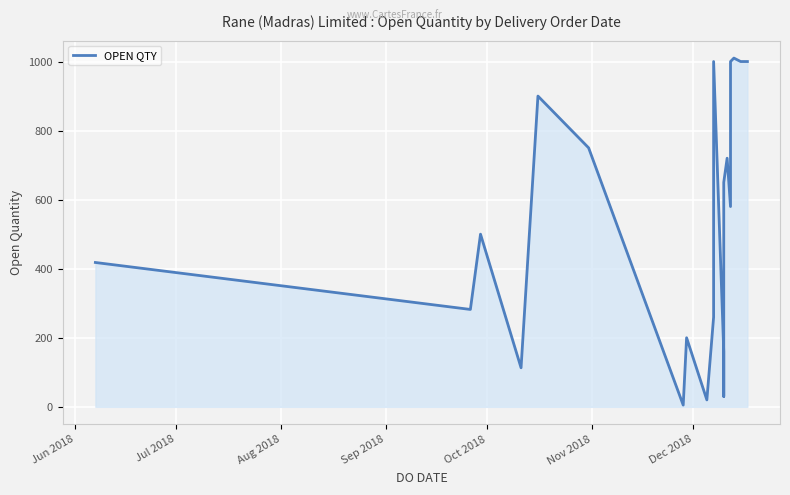

Reading left to right, transcribe all the data shown in this chart.

418	282	500	113	900	750	5	200	20	260	1000	1000	160	30	650	720	580	1000	1010	1000	1000	1000